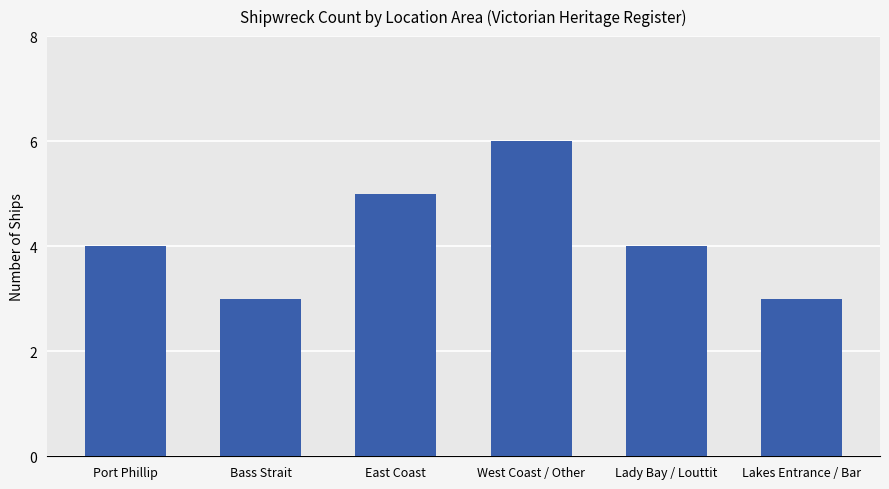

What is the greatest value displayed?

6